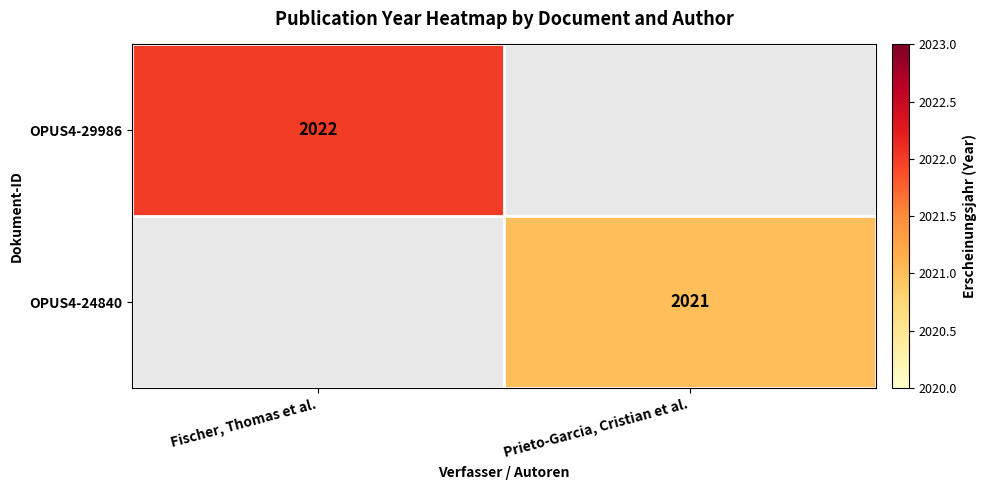

The OPUS4-24840 series shows 980 at Prieto-Garcia, Cristian et al.. True or false?

False